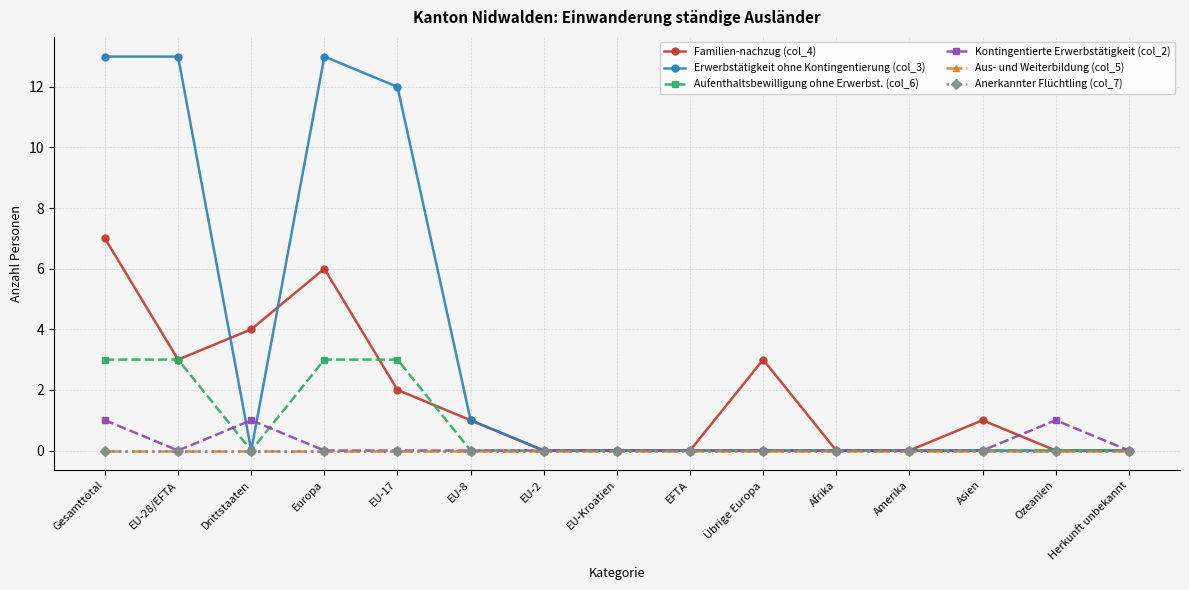

Does the chart have visible grid lines?

Yes